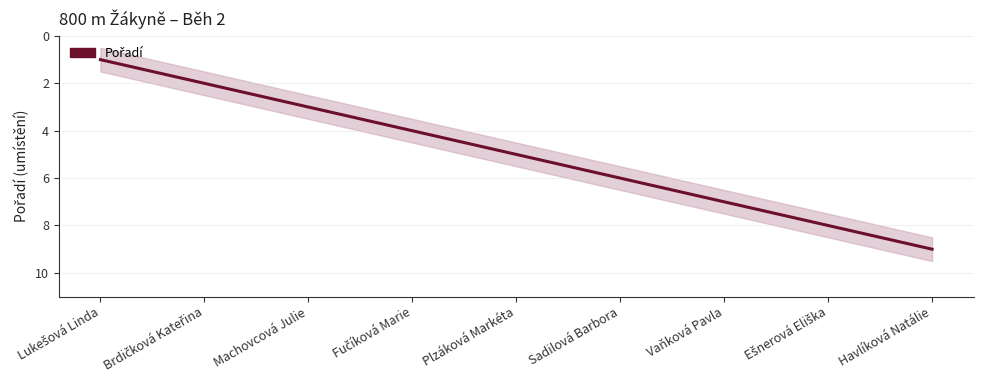

What is the change in value from Lukešová Linda to Ešnerová Eliška?

+7